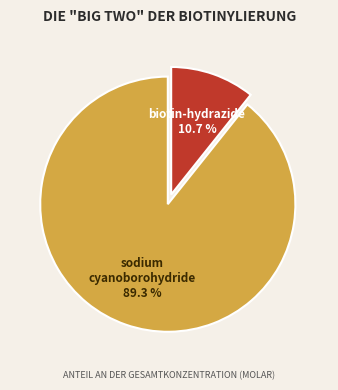

To the nearest percent, what is the difference between the biotin-hydrazide and sodium cyanoborohydride slice percentages?

79%